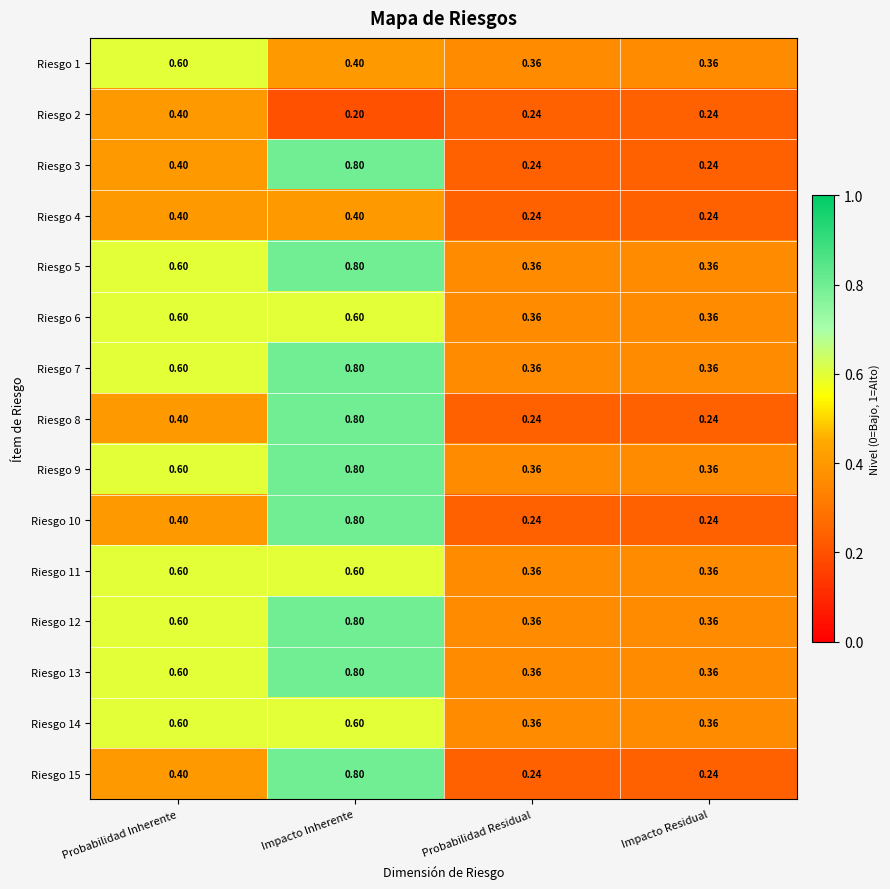

At which category does the chart reach its minimum across all series?

Impacto Inherente